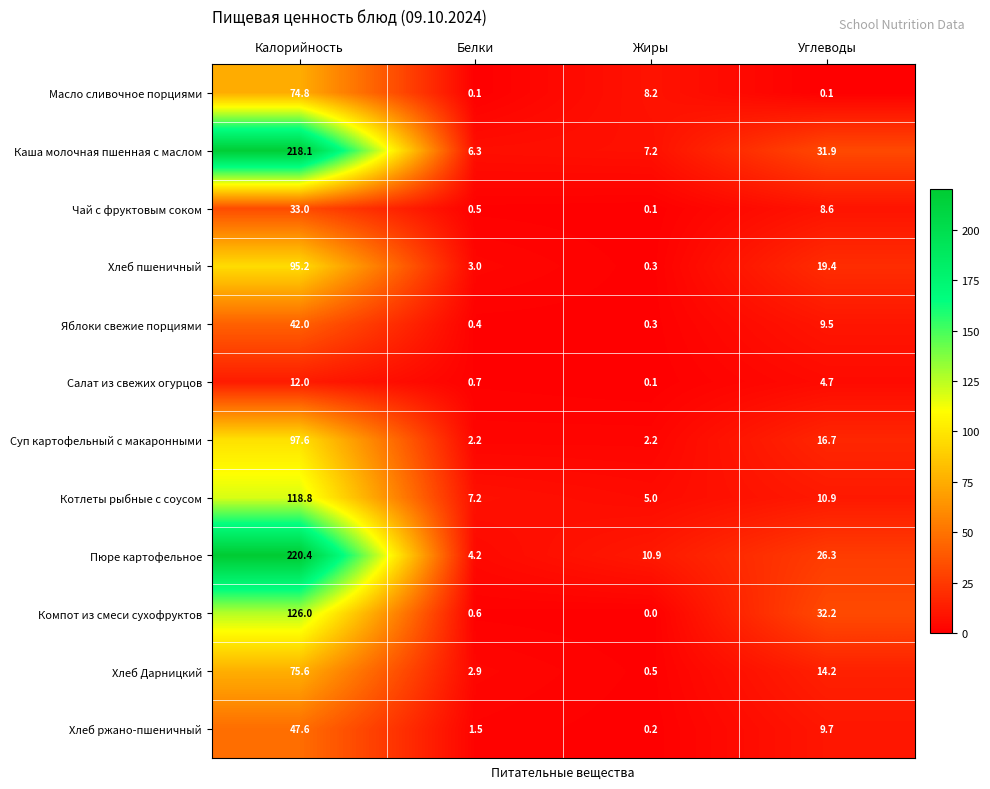

What is the average value of the Салат из свежих огурцов series?

4.4